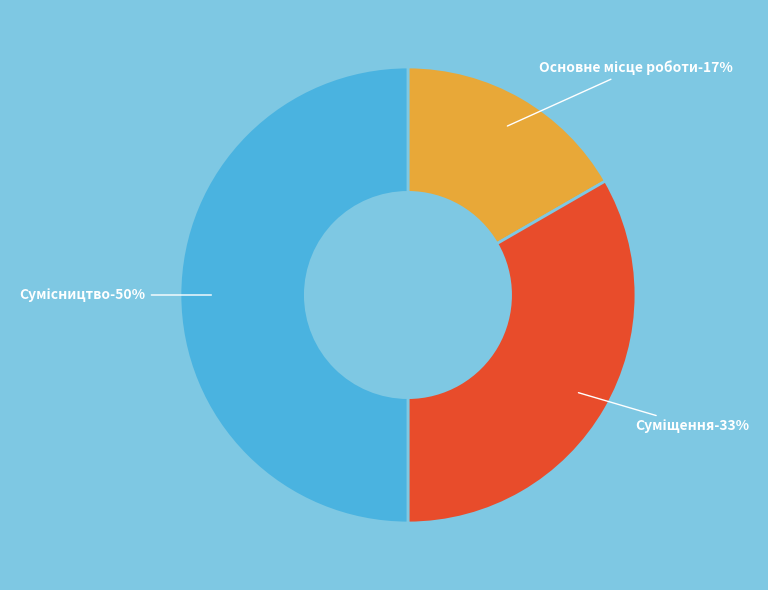

How many slices are in this pie chart?

3